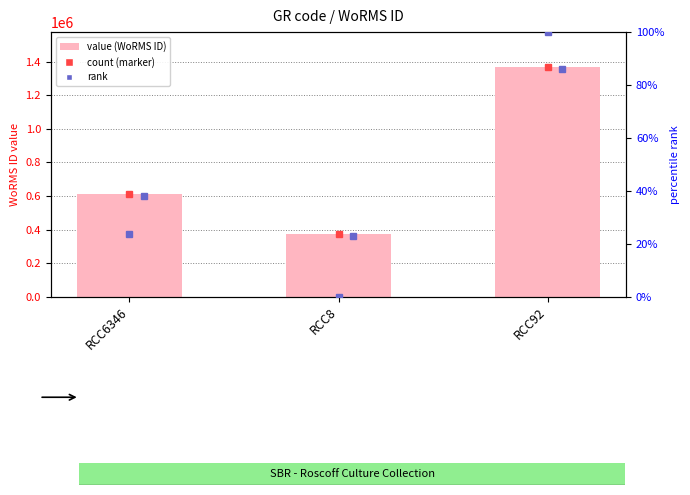

What is the change in value from RCC6346 to RCC92?

+757153